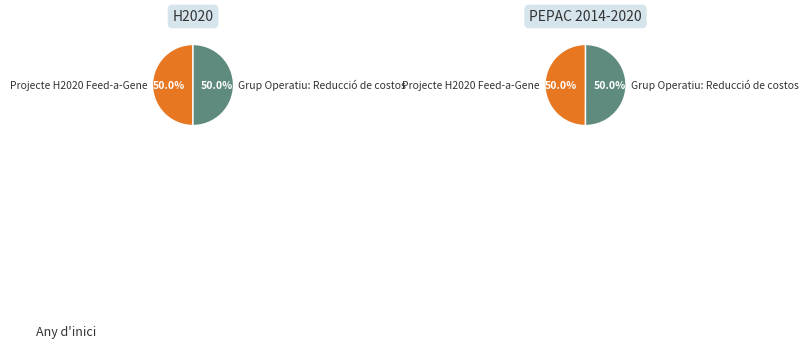

Does Projecte H2020 Feed-a-Gene account for over 50% of the chart?

No